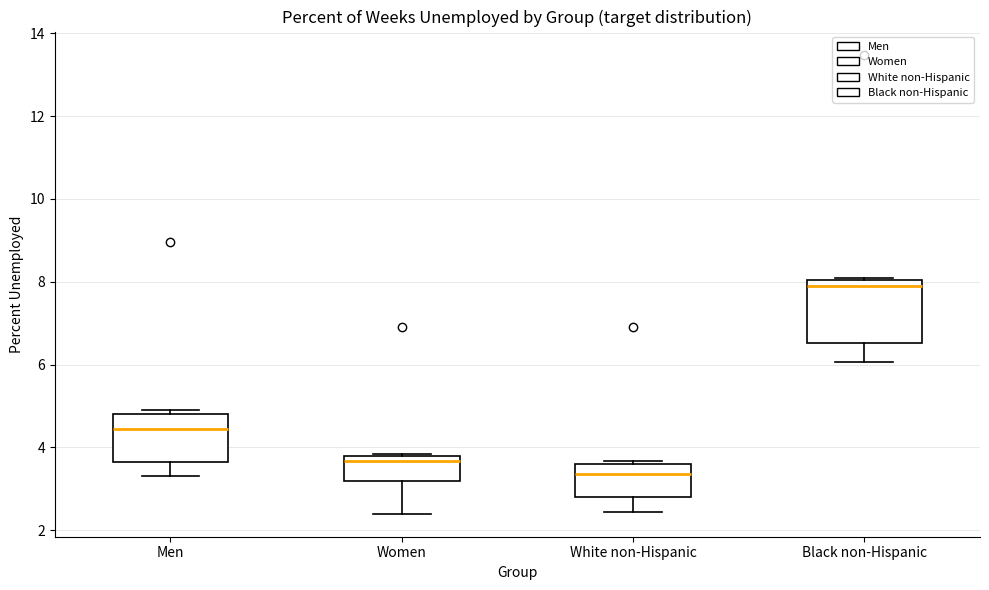

Which box is the tallest, from its lower edge to its upper edge?

Black non-Hispanic